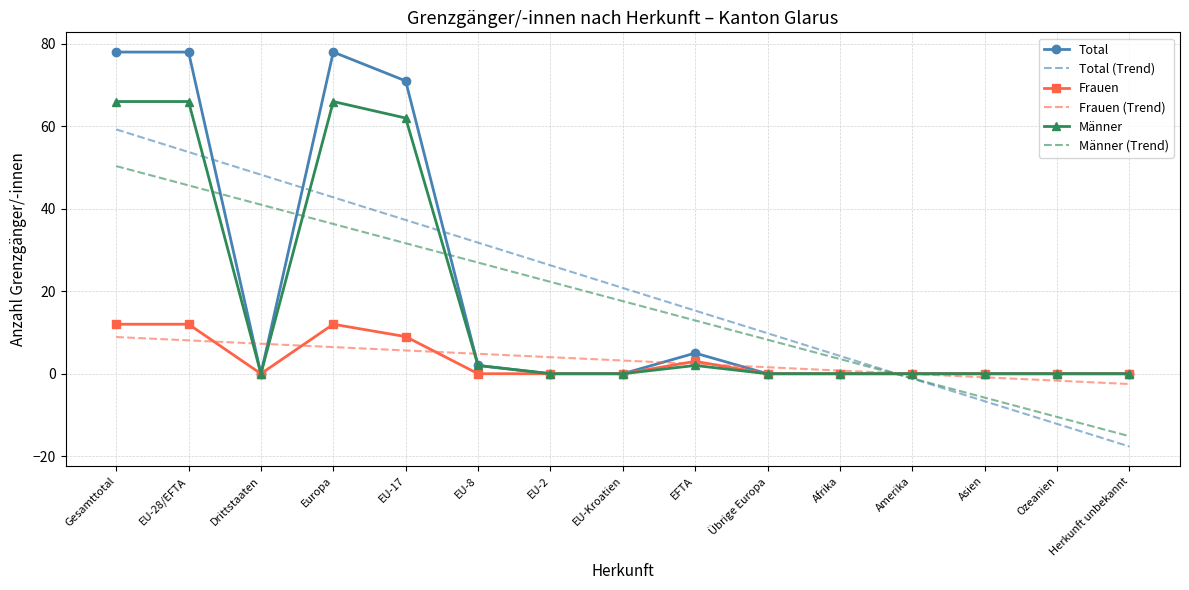

Is the value of Frauen at Herkunft unbekannt greater than the value of Total (Trend) at Europa?

No